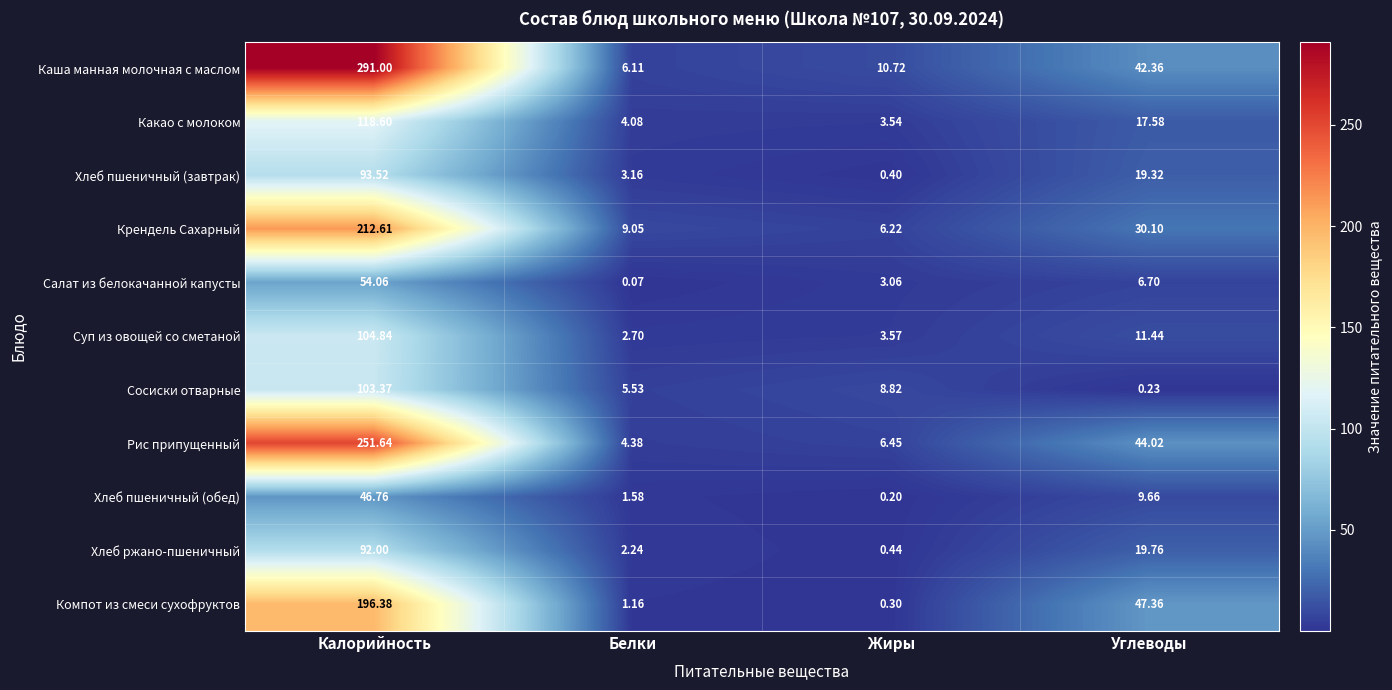

Where is Крендель Сахарный nearest to the value 109?

Углеводы